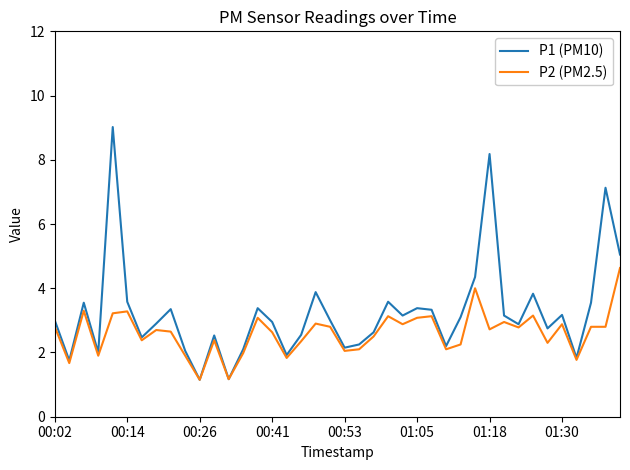

How many lines are shown in the chart?

2